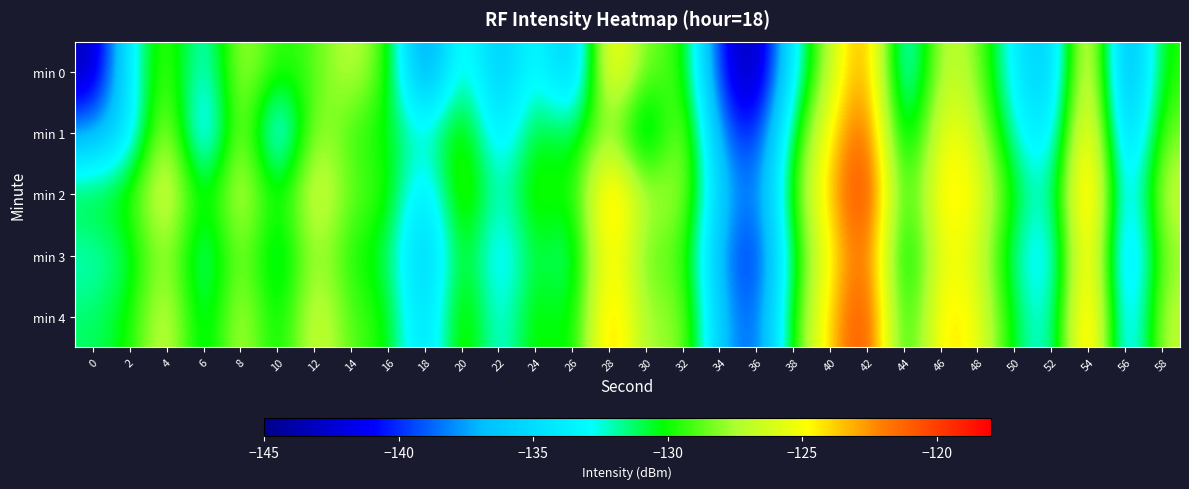

How many series are shown in this chart?

5